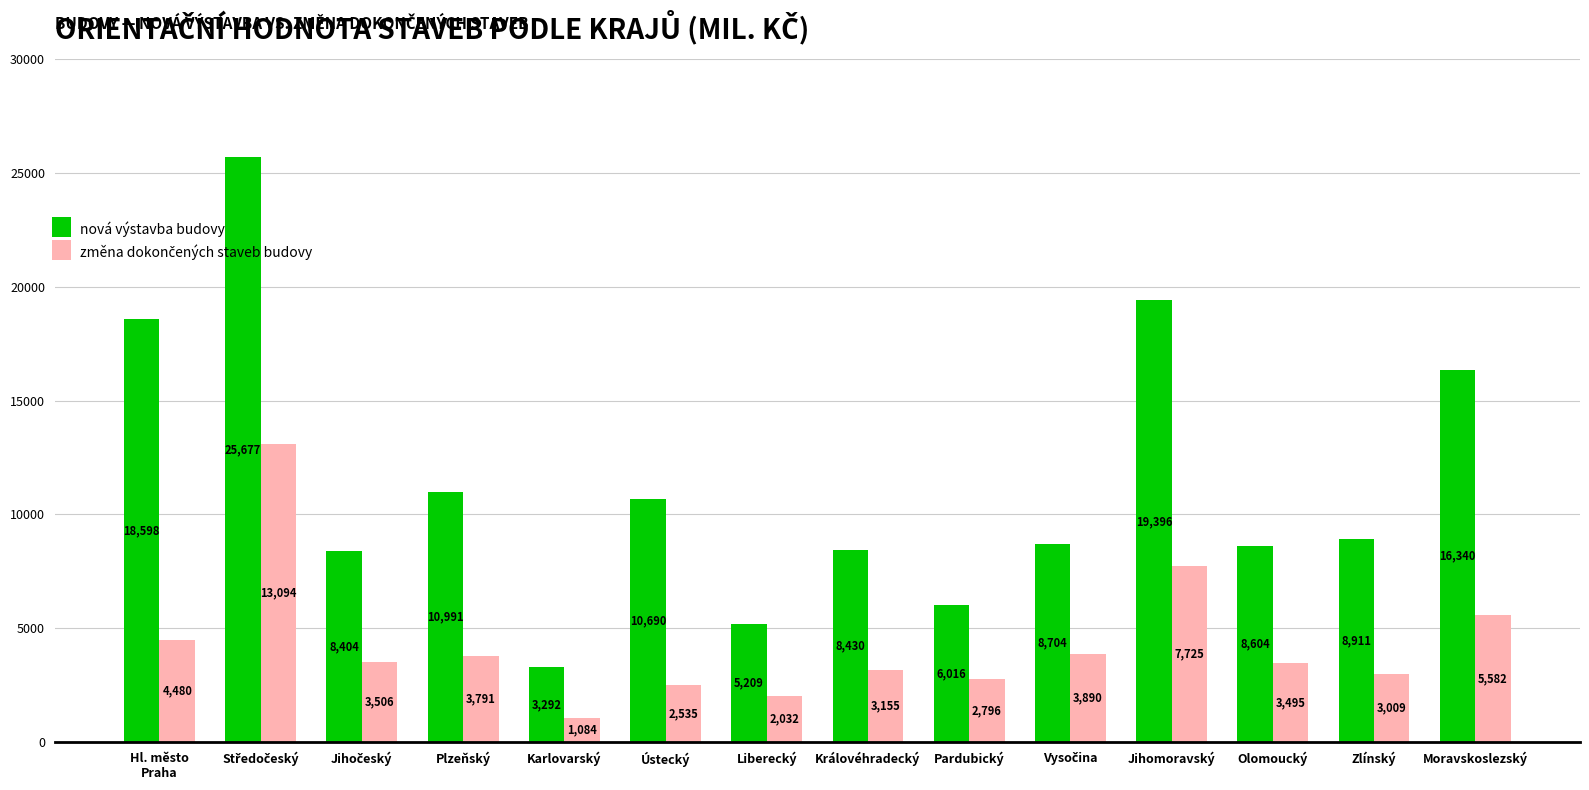

How many data points in nová výstavba budovy are less than 8911?

7